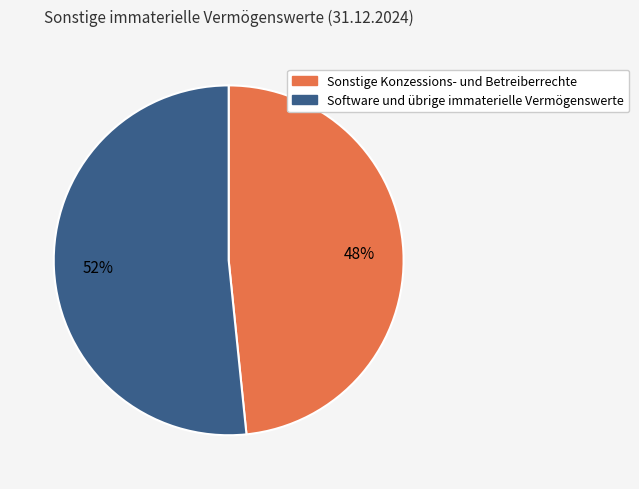

Combined, do Sonstige Konzessions- und Betreiberrechte and Software und übrige immaterielle Vermögenswerte account for over 50%?

Yes